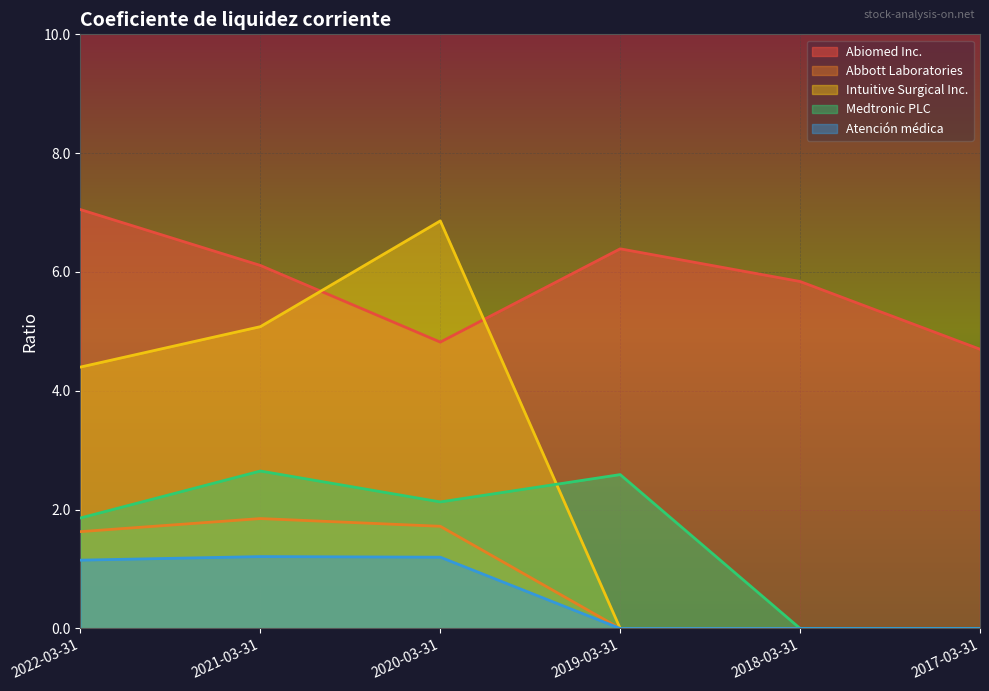

Between 2018-03-31 and 2017-03-31, which series saw the biggest shift?

Abiomed Inc.